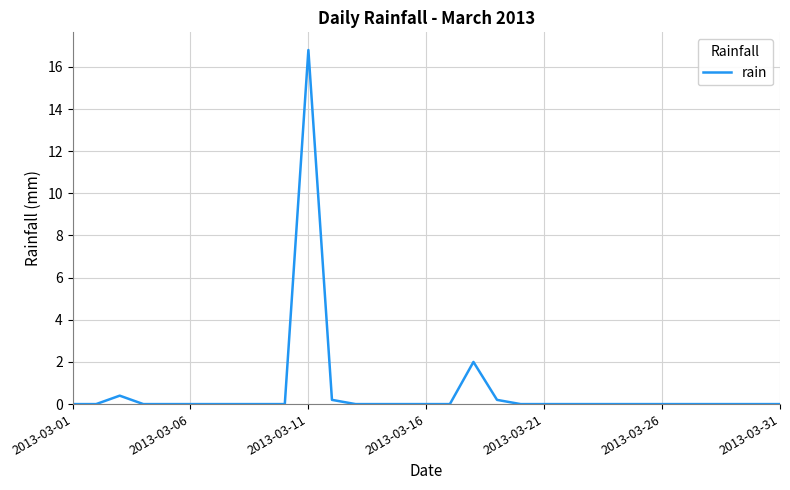

What is the difference between the maximum and minimum values?

16.8